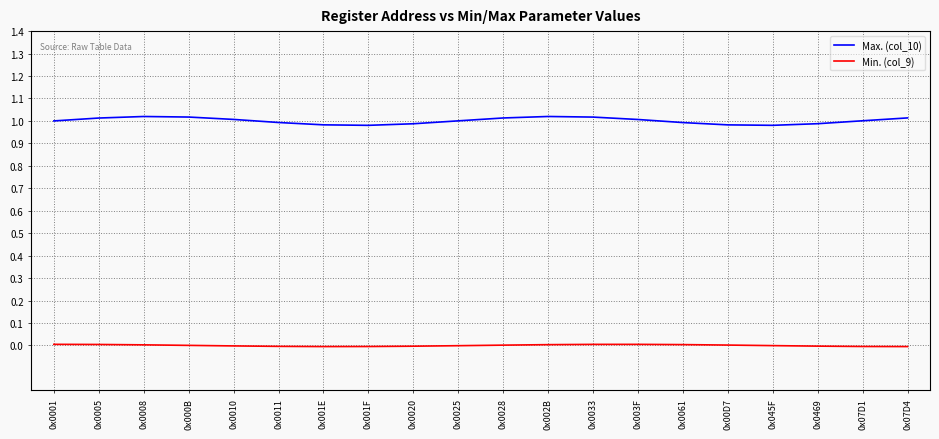

Which series has the widest spread of values?

Max. (col_10)